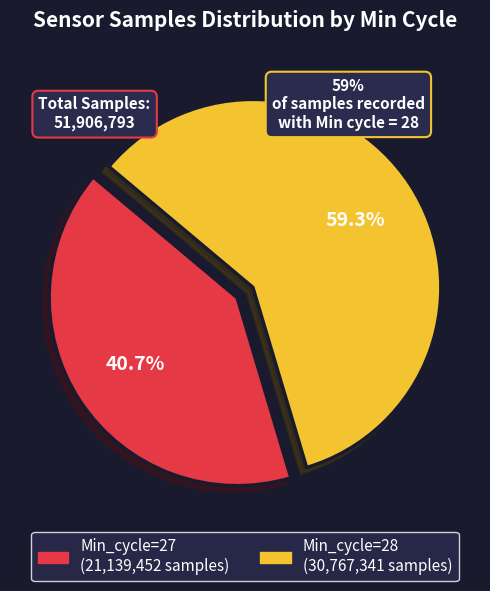

To the nearest percent, what is the average slice percentage?

50%